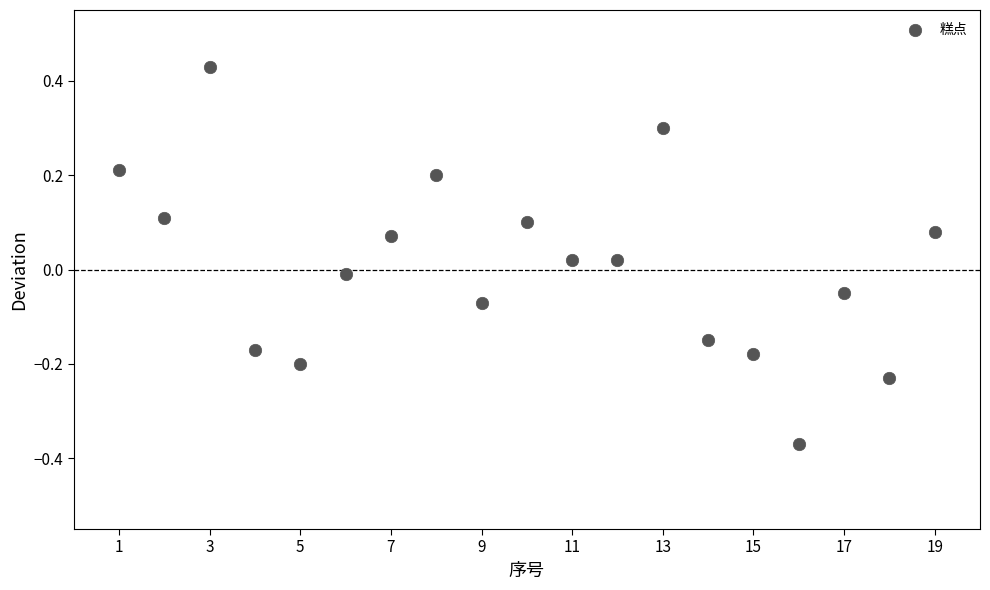

What is the range of X values (max minus min)?

18.0